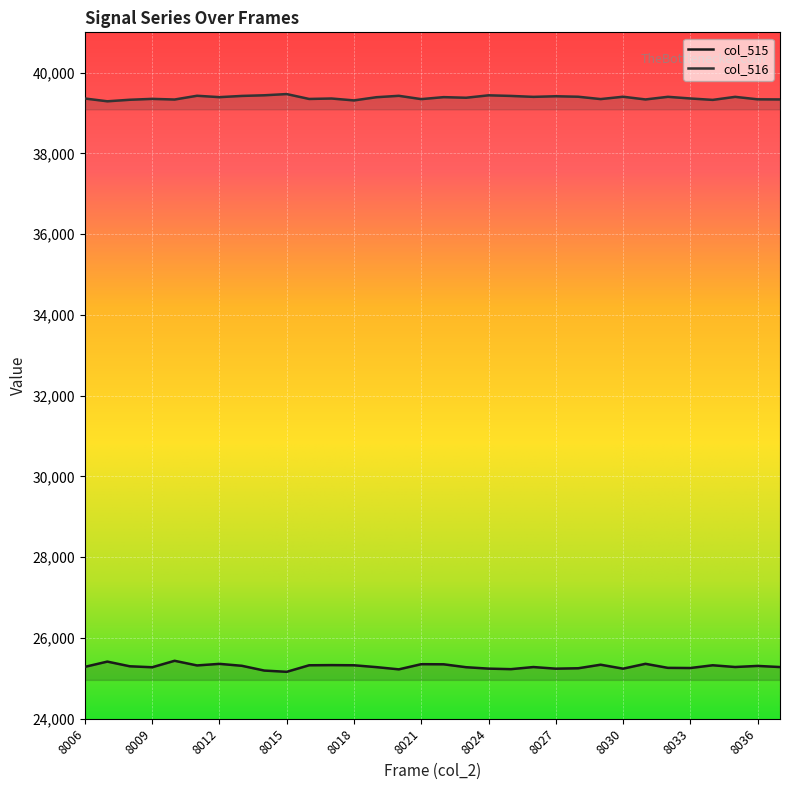

Is this an area chart (filled region under the line)?

No